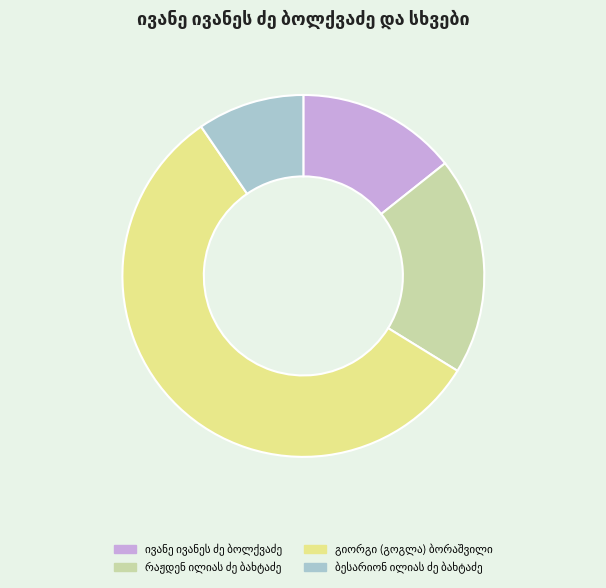

Between რაჟდენ ილიას ძე ბახტაძე and ივანე ივანეს ძე ბოლქვაძე, which is larger?

რაჟდენ ილიას ძე ბახტაძე